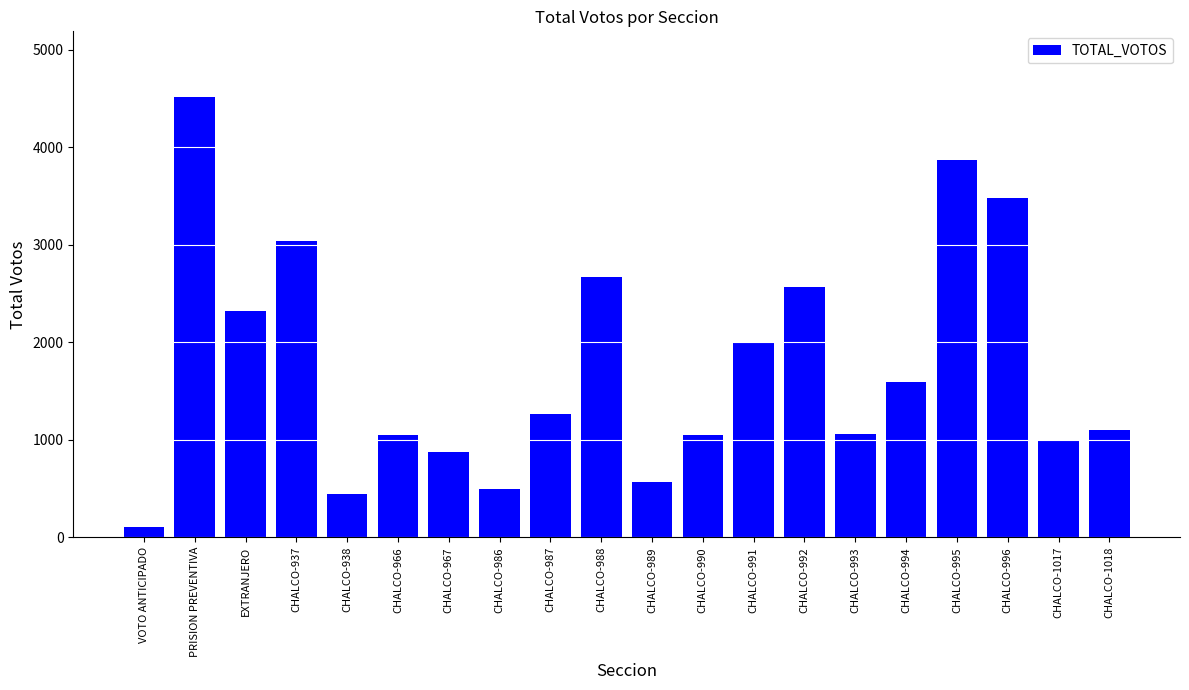

What is the minimum value shown in the chart?

101